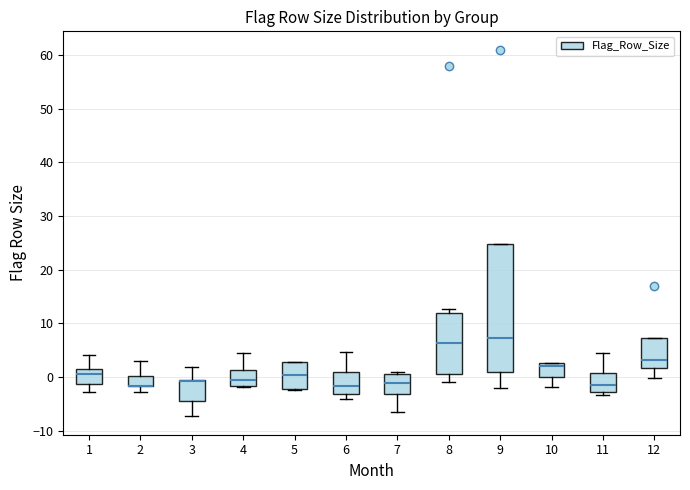

Reading left to right, read every box against the y-axis: the position of its median line, the range the box covers, and the ends of its whiskers. The values are not printed on the chart, so give them approximately, as read against the axis.

1: median 1, box -1 to 2, whiskers -3 to 4
2: median -2 (drawn on the box's lower edge), box -2 to 0, whiskers -3 to 3
3: median -1 (drawn on the box's upper edge), box -4 to 0, whiskers -7 to 2
4: median -1, box -2 to 1, whiskers -2 to 4
5: median 0, box -2 to 3, whiskers -2 to 3
6: median -2, box -3 to 1, whiskers -4 to 5
7: median -1, box -3 to 1, whiskers -7 to 1 (just above the box's upper edge)
8: median 6, box 1 to 12, whiskers -1 to 13
9: median 7, box 1 to 25, whiskers -2 to 25
10: median 2, box 0 to 3, whiskers -2 to 3
11: median -2, box -3 to 1, whiskers -3 (just below the box's lower edge) to 4
12: median 3, box 2 to 7, whiskers 0 to 7